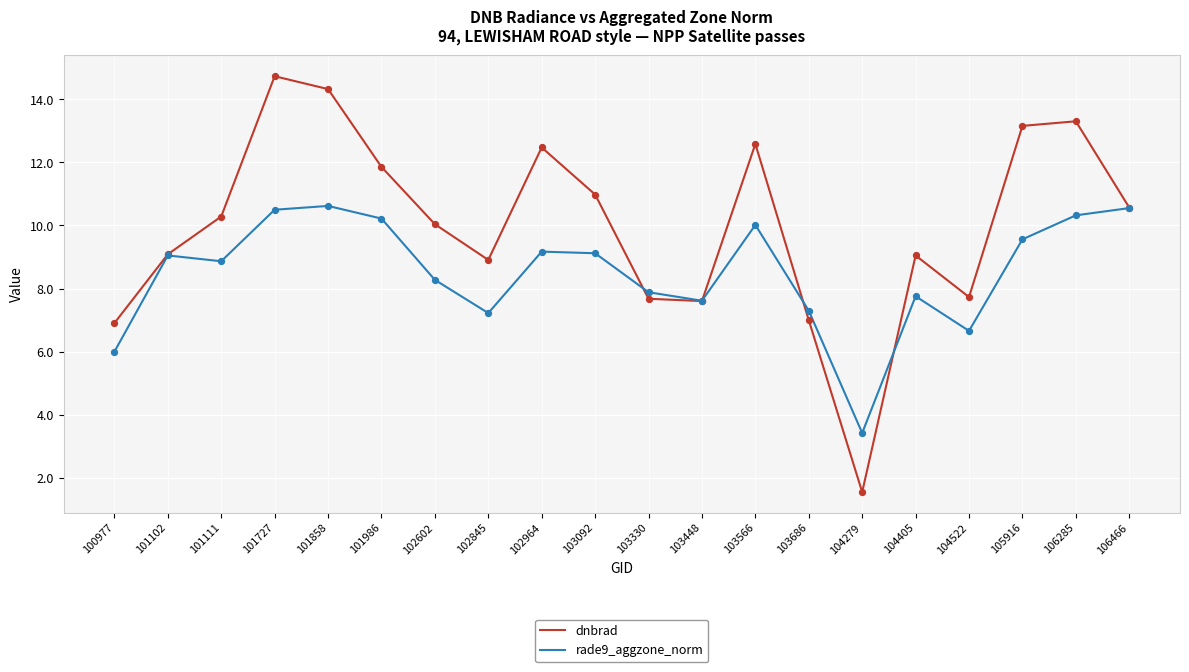

What are all the series names shown in the legend?

dnbrad, rade9_aggzone_norm